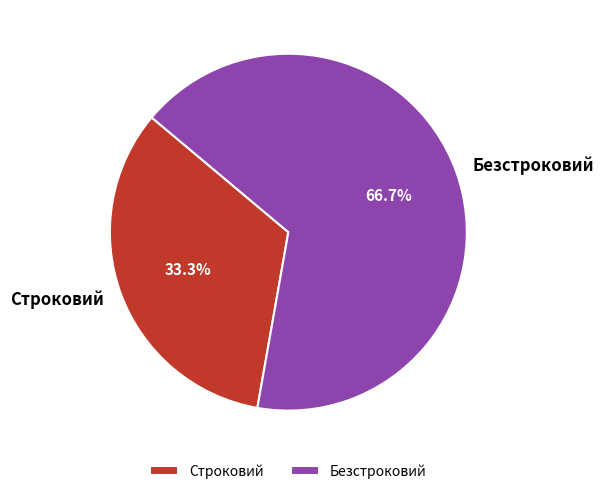

What is the ratio of the value at Строковий to the value at Безстроковий?

0.5